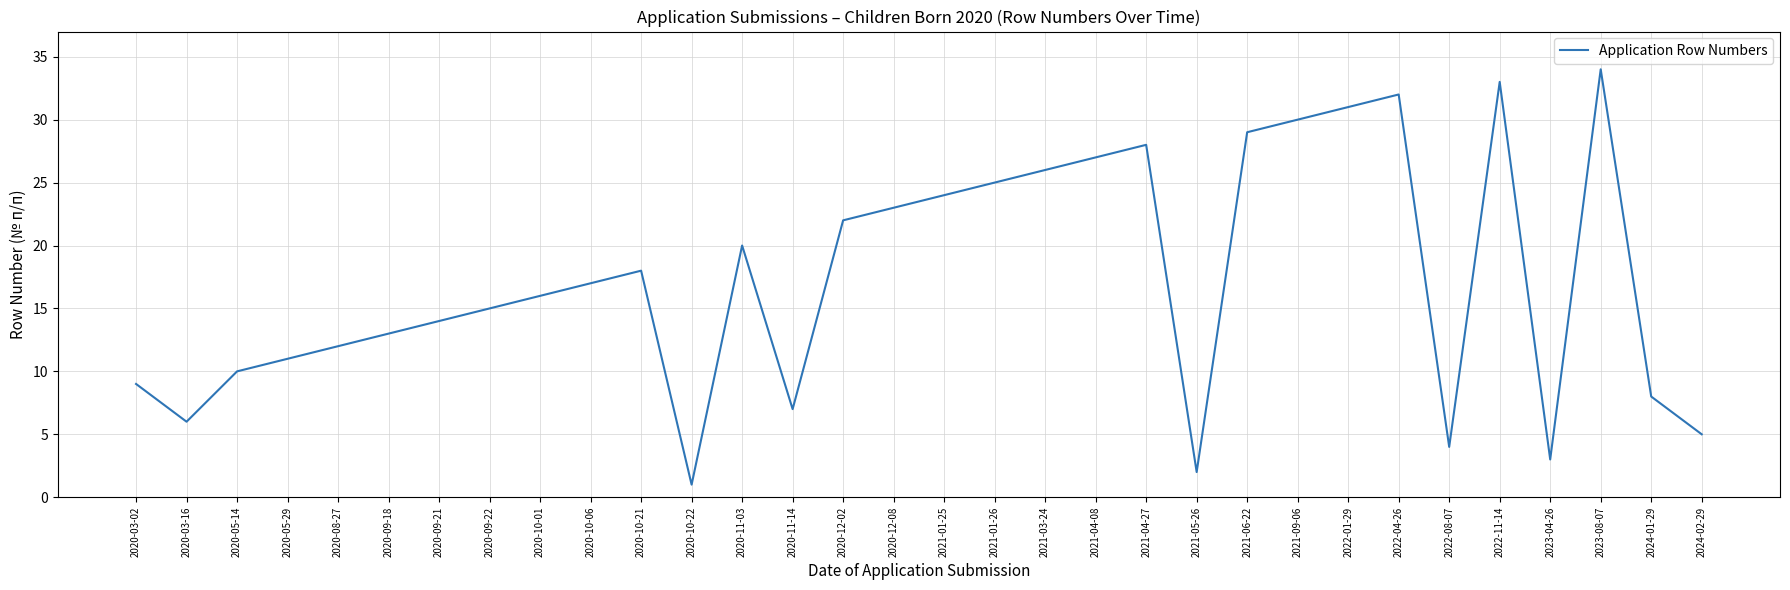

Is it true that the value at 2020-12-02 is 7?

False